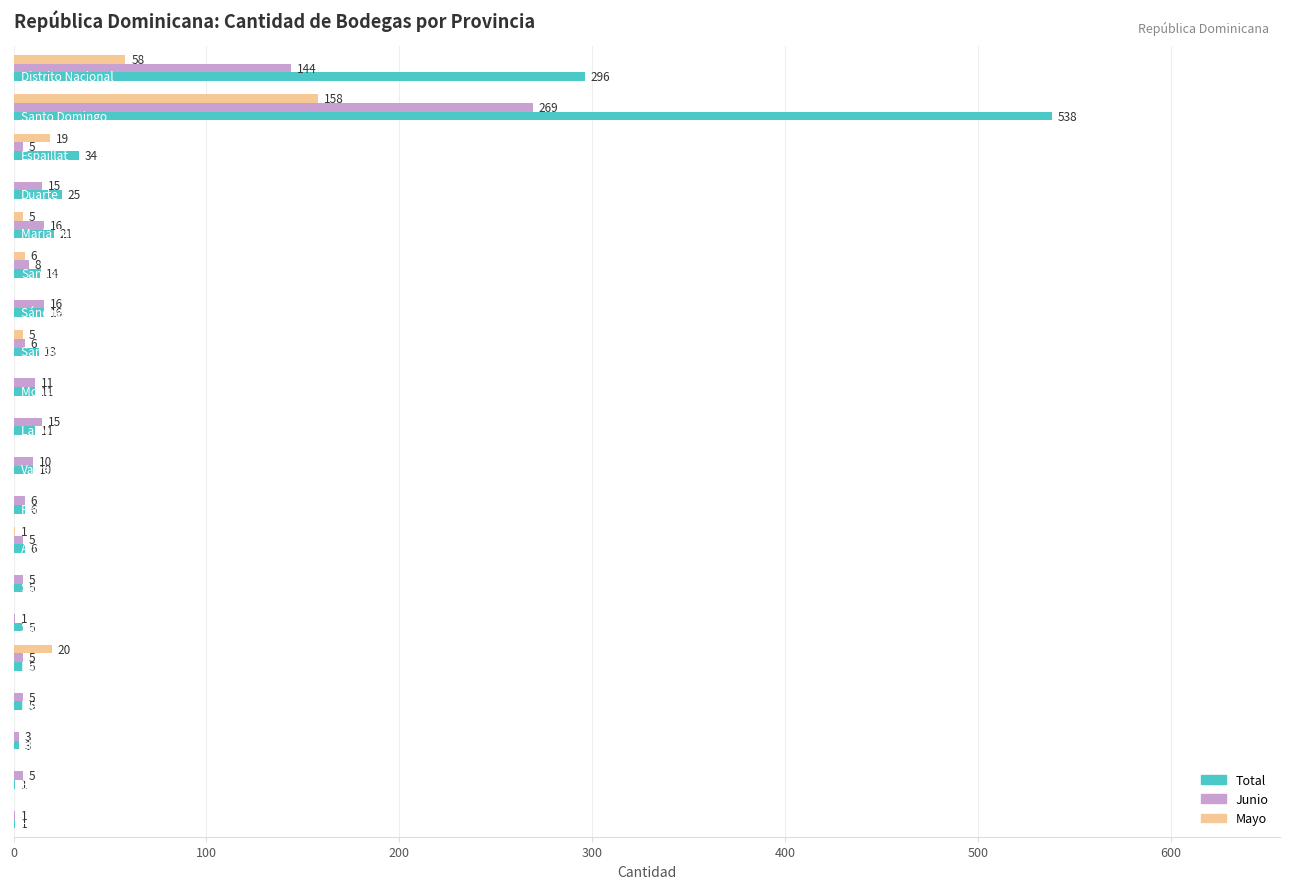

What is the maximum value for Junio?

269